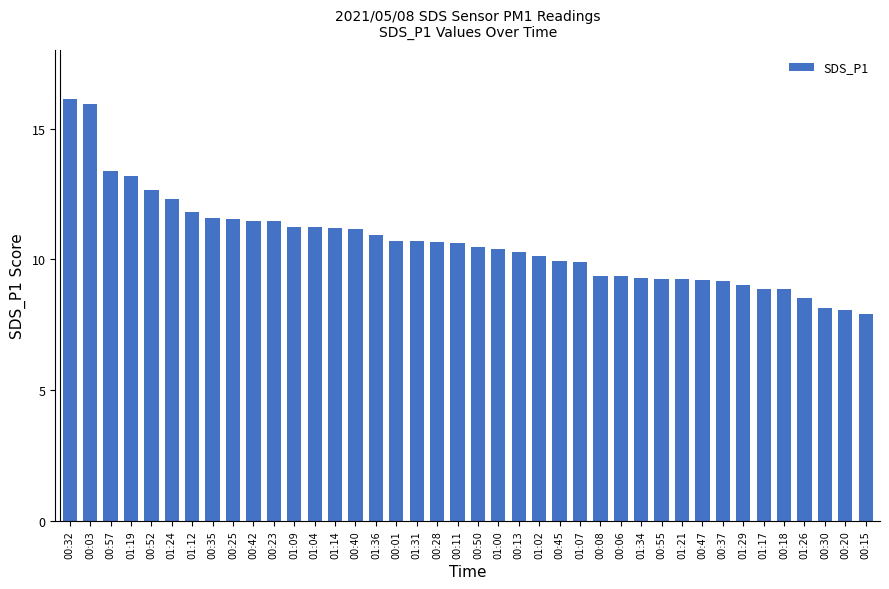

Count the number of categories in the chart.

40